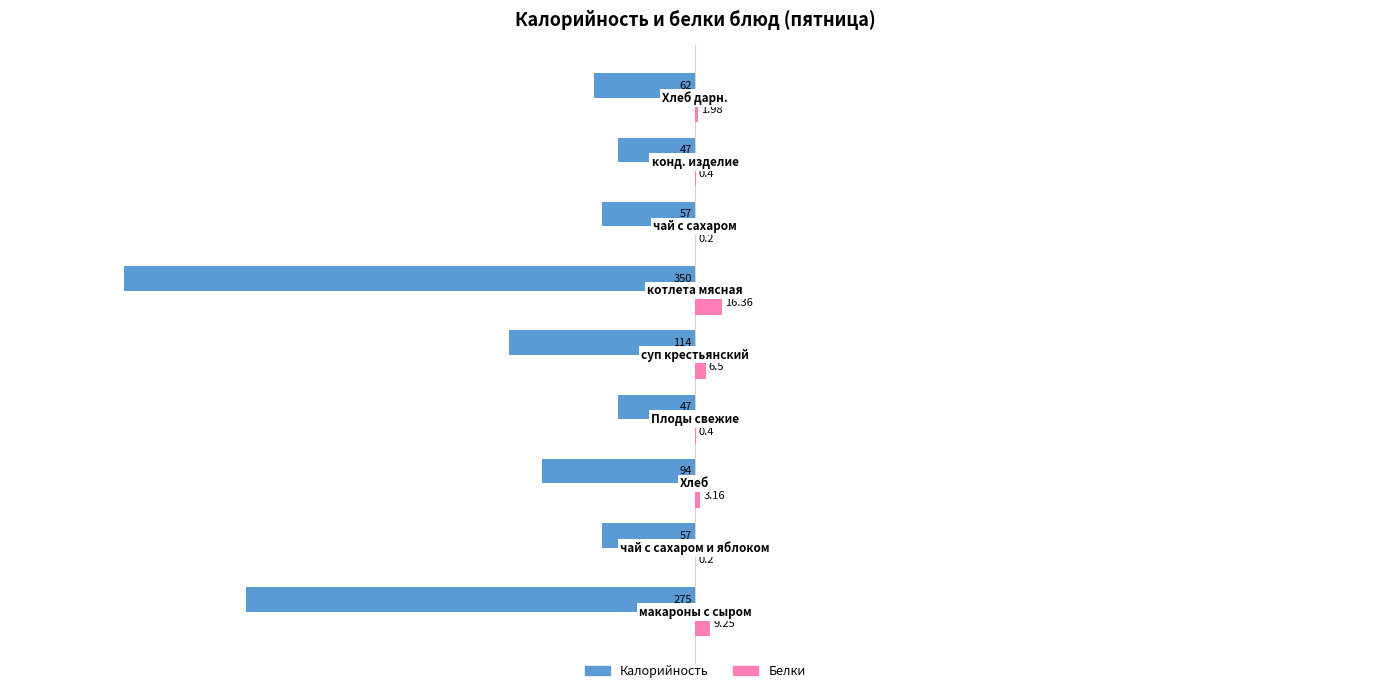

Which series has the widest spread of values?

Калорийность